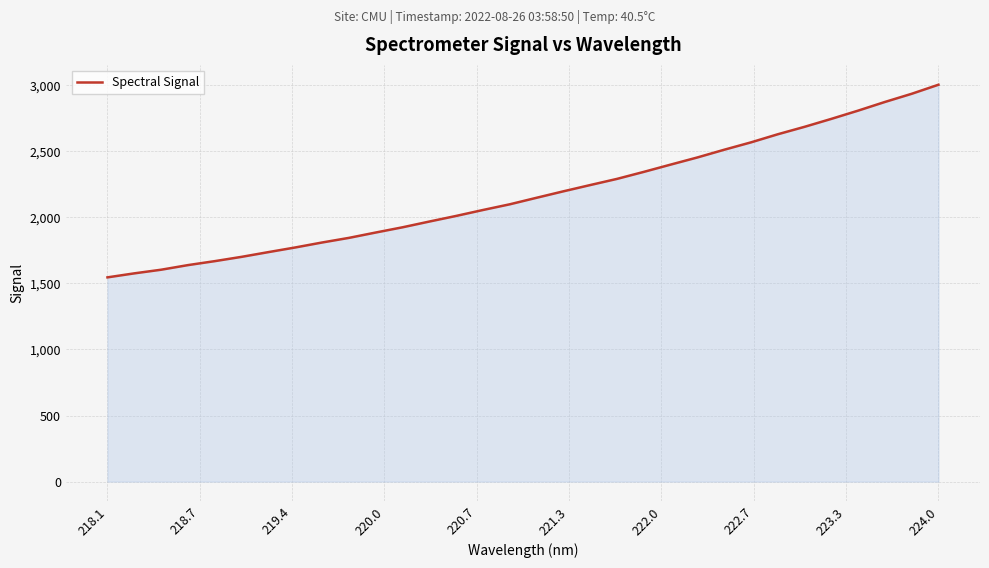

What is the difference between the maximum and minimum values?

1458.1